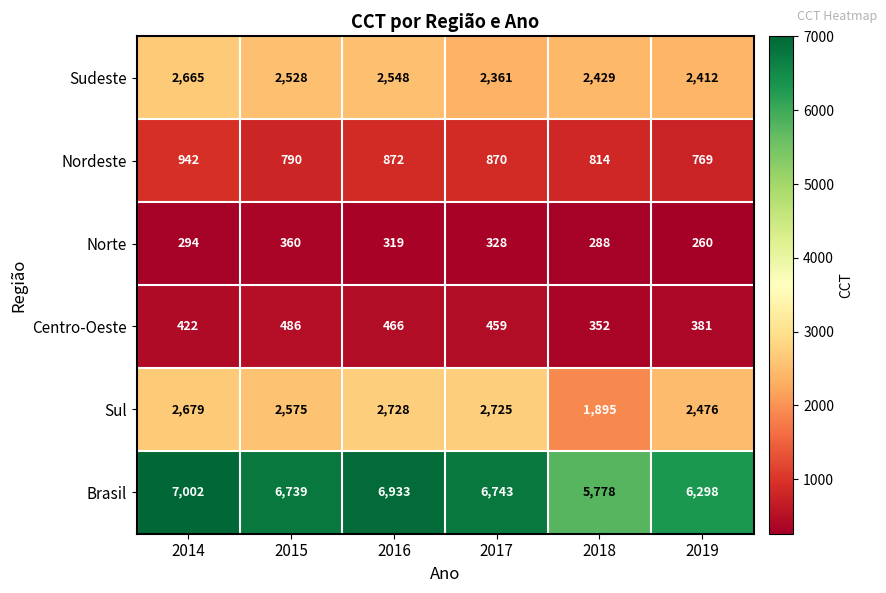

At how many categories does at least one series exceed 6540?

4